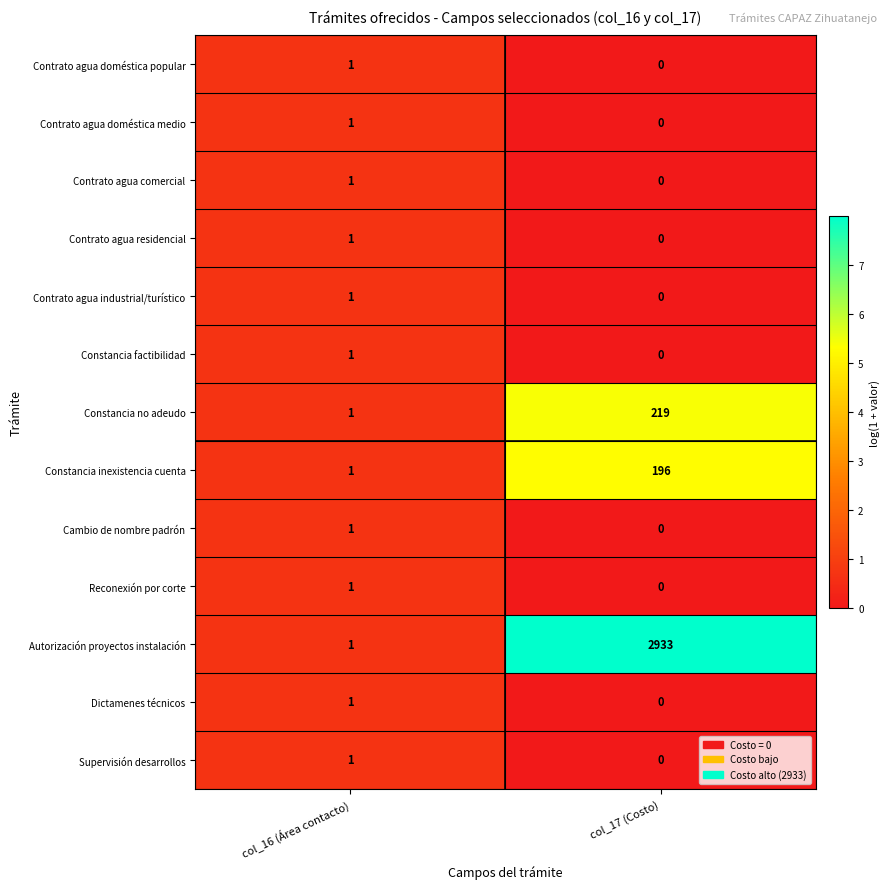

What is the sum of the Constancia no adeudo values at col_16 (Área contacto) and col_17 (Costo)?

220